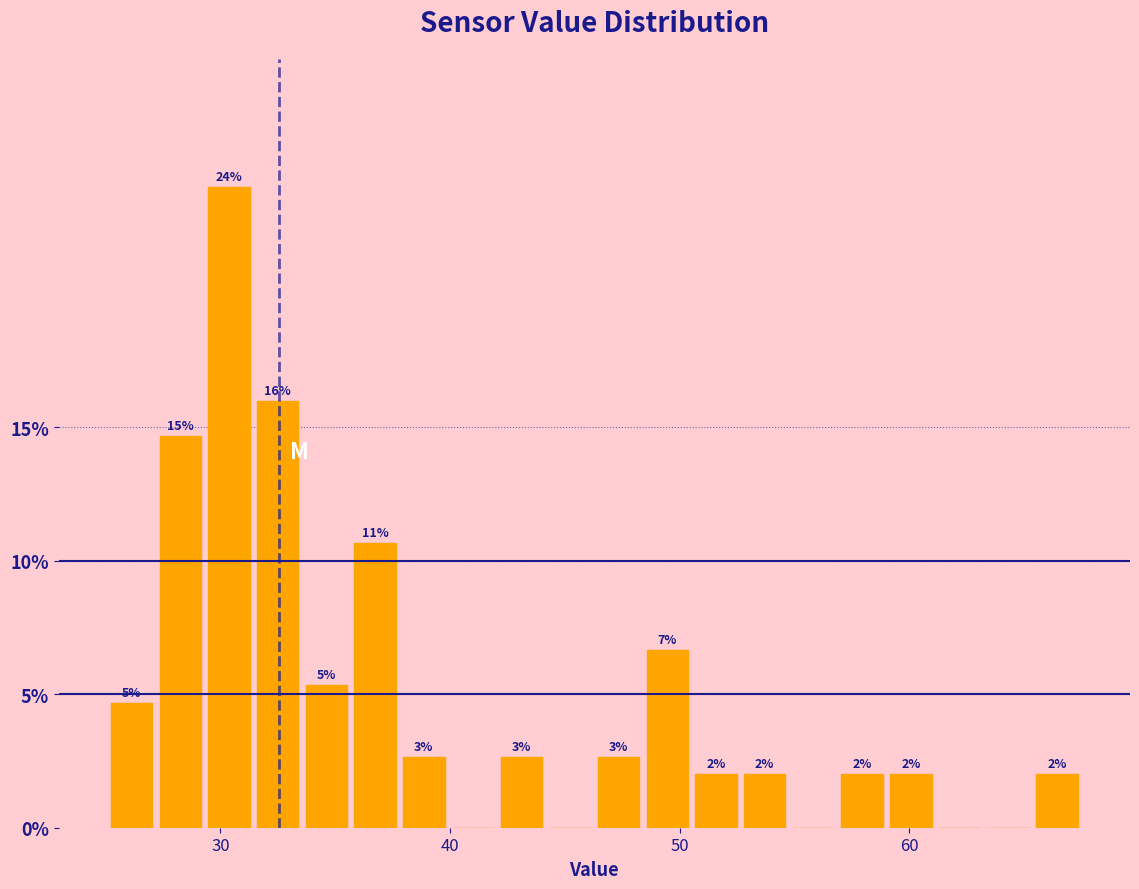

Read against the x-axis, roughly where is the centre of the tallest bar?

30